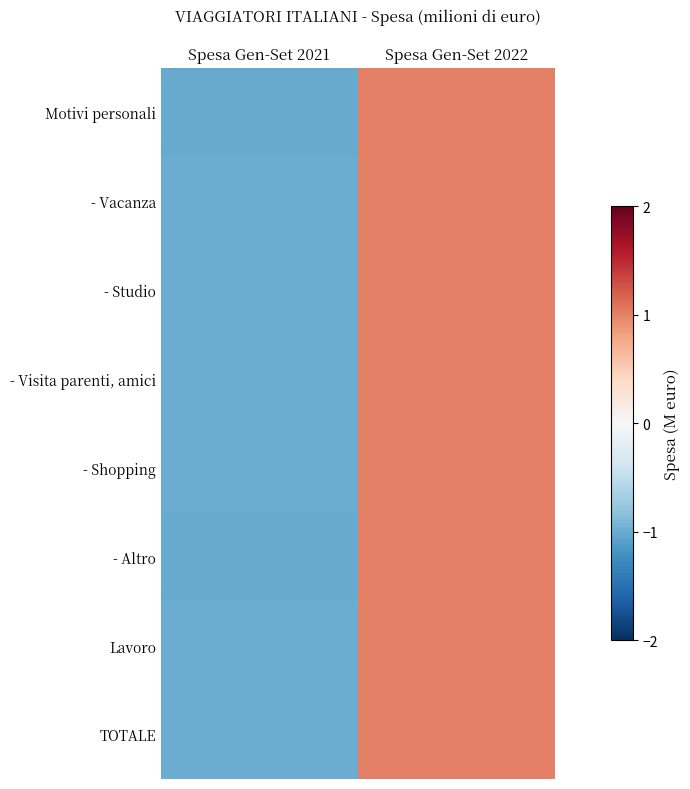

Reading left to right, list all the values displayed in this chart.

Motivi personali: Spesa Gen-Set 2021=-1.0	Spesa Gen-Set 2022=1.0
- Vacanza: Spesa Gen-Set 2021=-1.0	Spesa Gen-Set 2022=1.0
- Studio: Spesa Gen-Set 2021=-1.0	Spesa Gen-Set 2022=1.0
- Visita parenti, amici: Spesa Gen-Set 2021=-1.0	Spesa Gen-Set 2022=1.0
- Shopping: Spesa Gen-Set 2021=-1.0	Spesa Gen-Set 2022=1.0
- Altro: Spesa Gen-Set 2021=-1.0	Spesa Gen-Set 2022=1.0
Lavoro: Spesa Gen-Set 2021=-1.0	Spesa Gen-Set 2022=1.0
TOTALE: Spesa Gen-Set 2021=-1.0	Spesa Gen-Set 2022=1.0